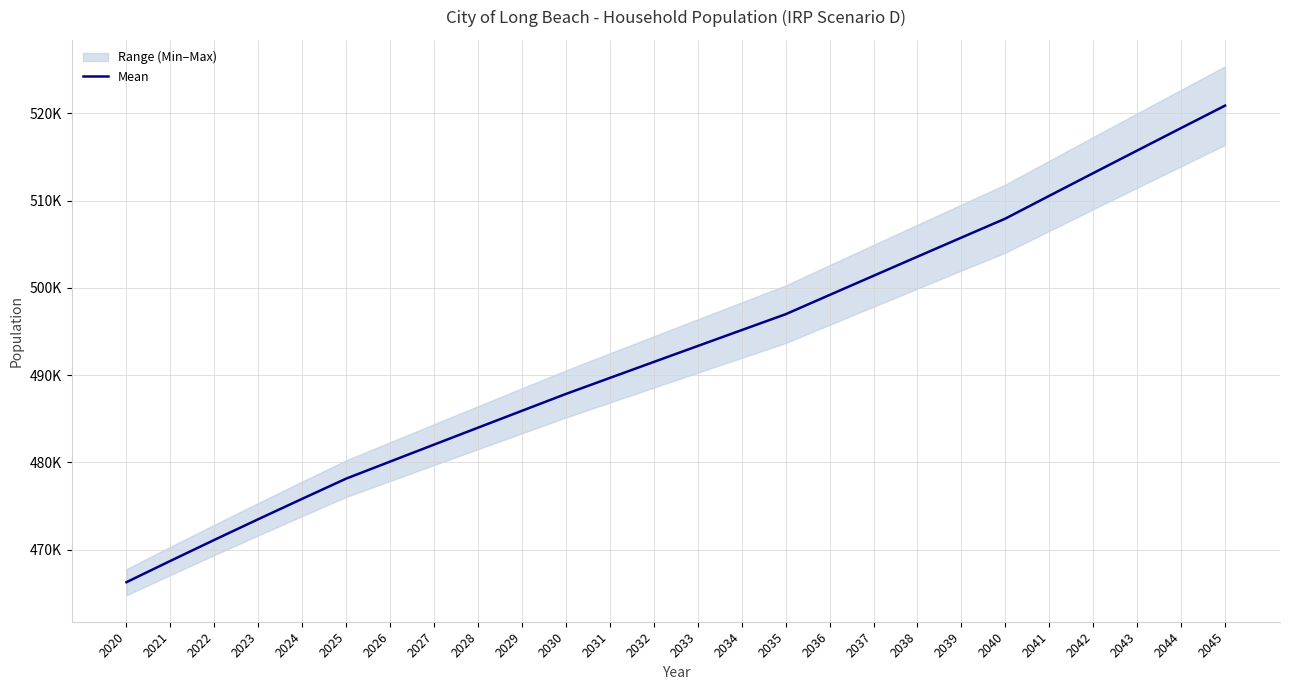

What is the difference between the maximum and minimum values?

54598.6